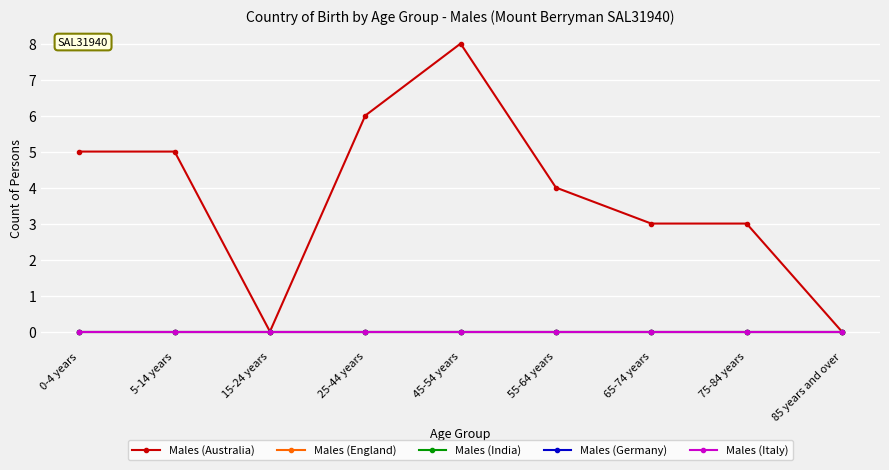

The Males (Germany) series shows 0 at 55-64 years. True or false?

True